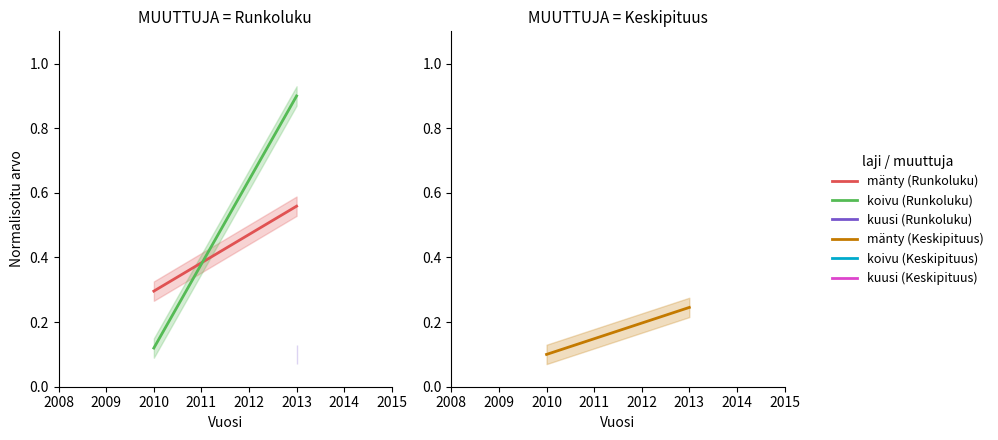

What is the highest value of the mänty (Runkoluku) series?

0.6